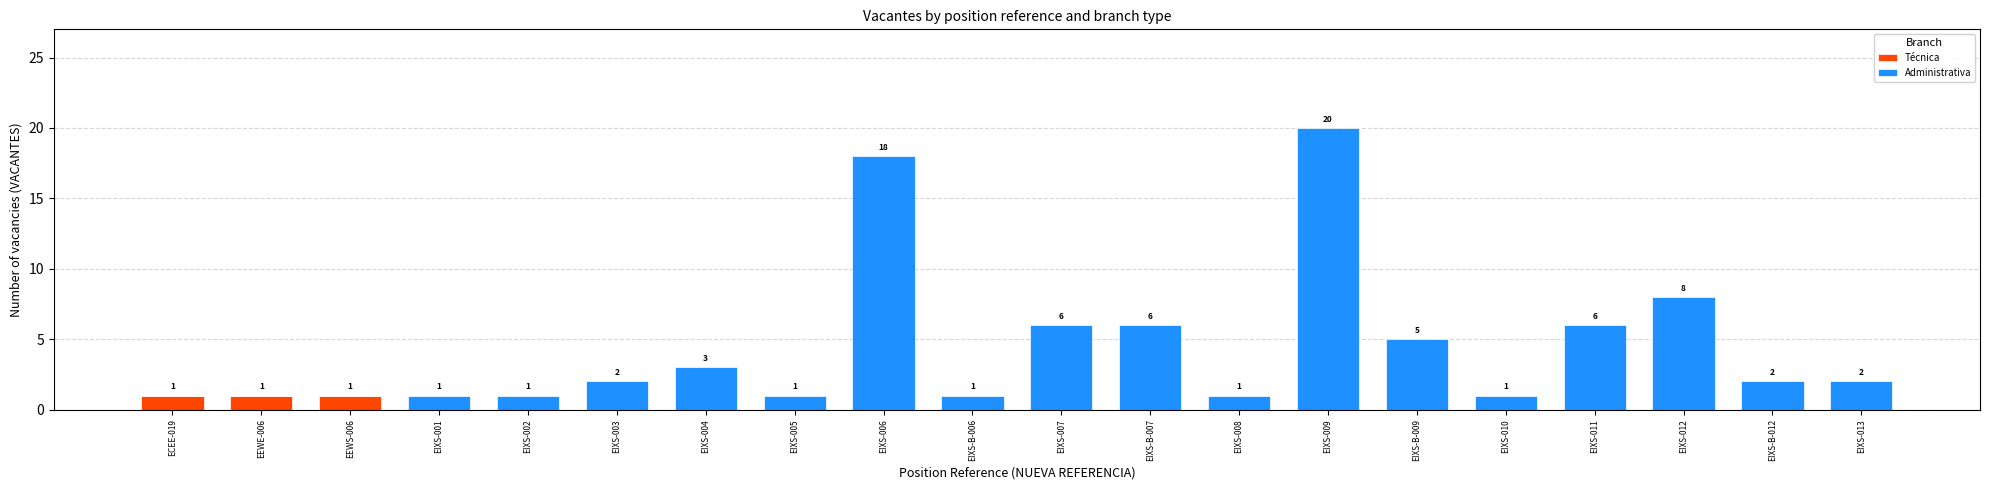

Count the Técnica values in the range 0 to 1.

20